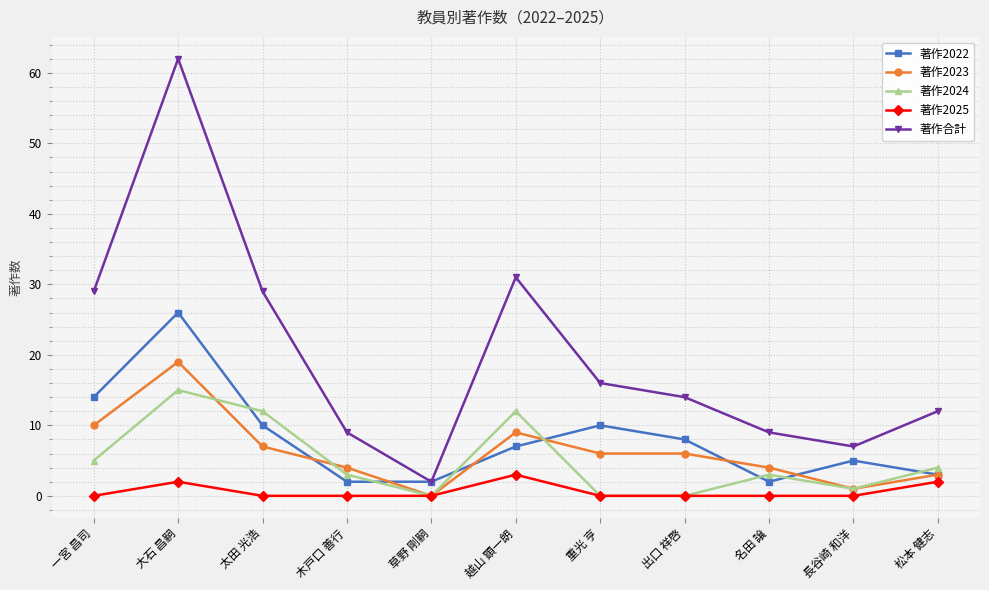

Reading left to right, list all the values displayed in this chart.

著作2022: 一宮 昌司=14	大石 昌嗣=26	太田 光浩=10	木戸口 善行=2	草野 剛嗣=2	越山 顕一朗=7	重光 亨=10	出口 祥啓=8	名田 譲=2	長谷崎 和洋=5	松本 健志=3
著作2023: 一宮 昌司=10	大石 昌嗣=19	太田 光浩=7	木戸口 善行=4	草野 剛嗣=0	越山 顕一朗=9	重光 亨=6	出口 祥啓=6	名田 譲=4	長谷崎 和洋=1	松本 健志=3
著作2024: 一宮 昌司=5	大石 昌嗣=15	太田 光浩=12	木戸口 善行=3	草野 剛嗣=0	越山 顕一朗=12	重光 亨=0	出口 祥啓=0	名田 譲=3	長谷崎 和洋=1	松本 健志=4
著作2025: 一宮 昌司=0	大石 昌嗣=2	太田 光浩=0	木戸口 善行=0	草野 剛嗣=0	越山 顕一朗=3	重光 亨=0	出口 祥啓=0	名田 譲=0	長谷崎 和洋=0	松本 健志=2
著作合計: 一宮 昌司=29	大石 昌嗣=62	太田 光浩=29	木戸口 善行=9	草野 剛嗣=2	越山 顕一朗=31	重光 亨=16	出口 祥啓=14	名田 譲=9	長谷崎 和洋=7	松本 健志=12